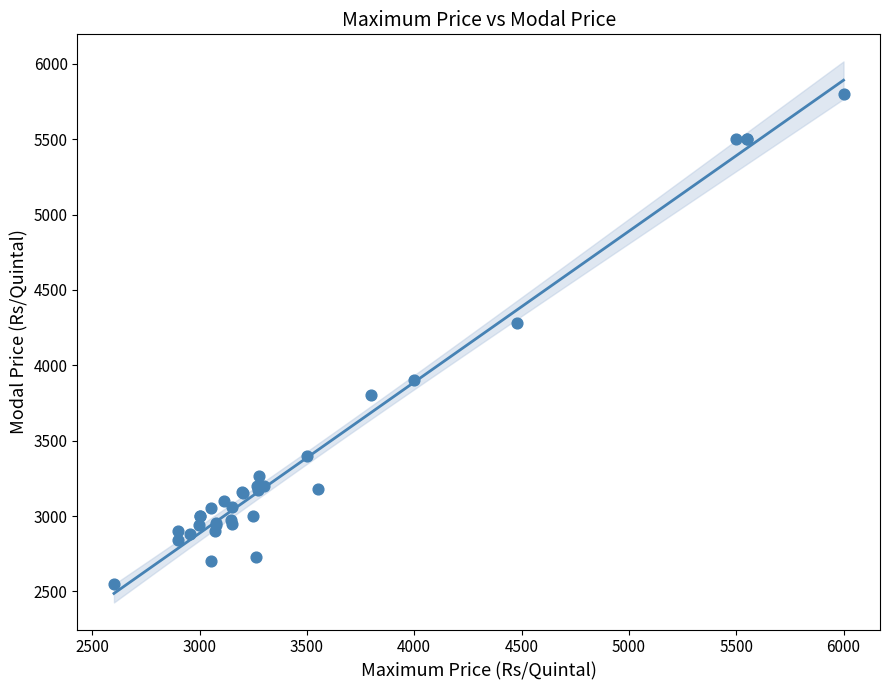

What Y value in the scatter plot is closest to 4175?

4280